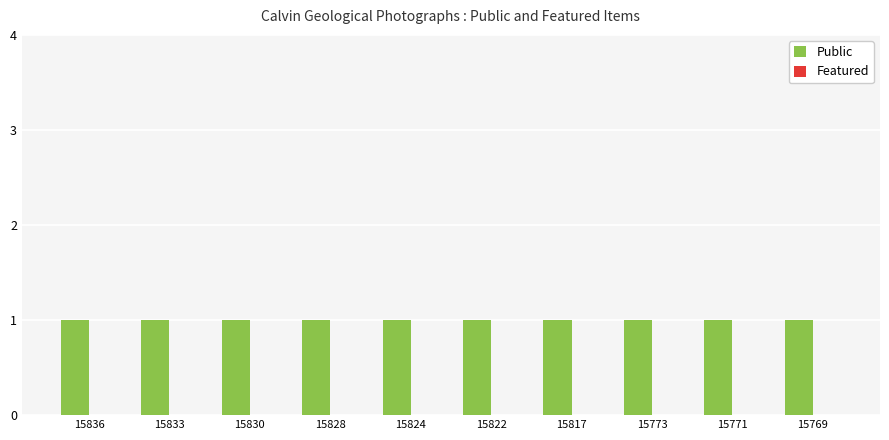

Which category has the highest value in the Featured series?

15836